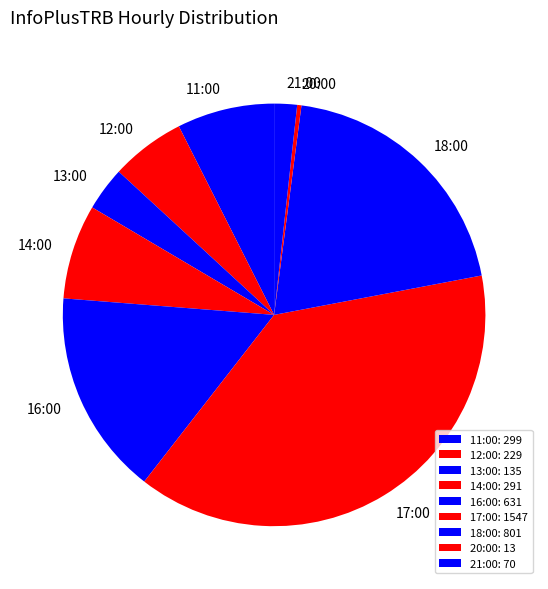

To the nearest percent, what is the average slice percentage?

11%